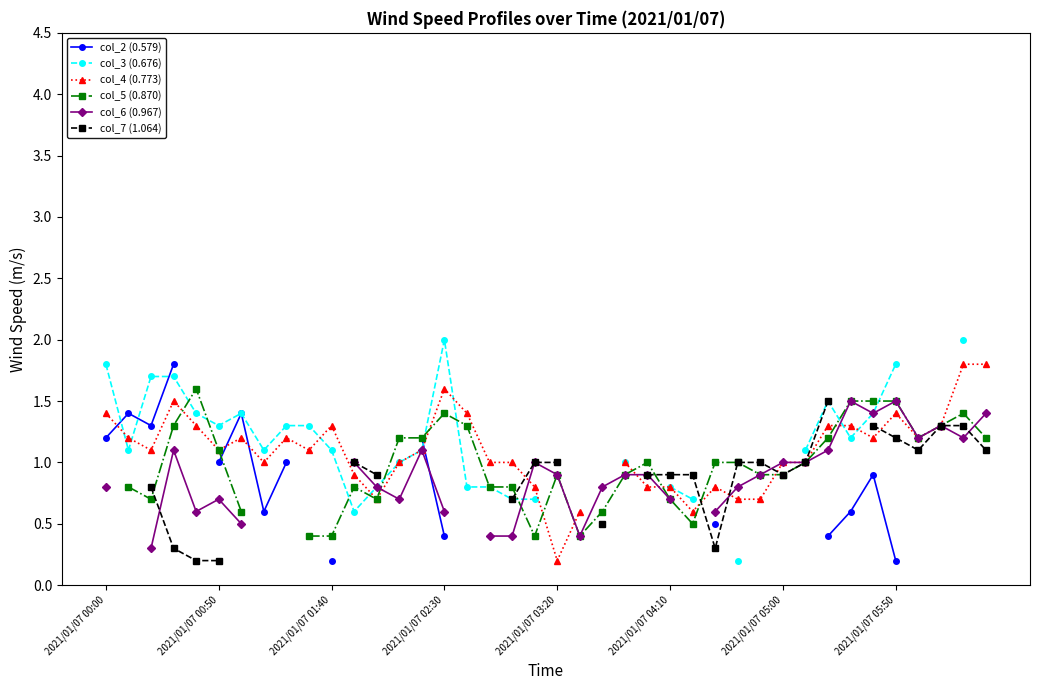

Which category has the highest value across all series?

2021/01/07 02:30